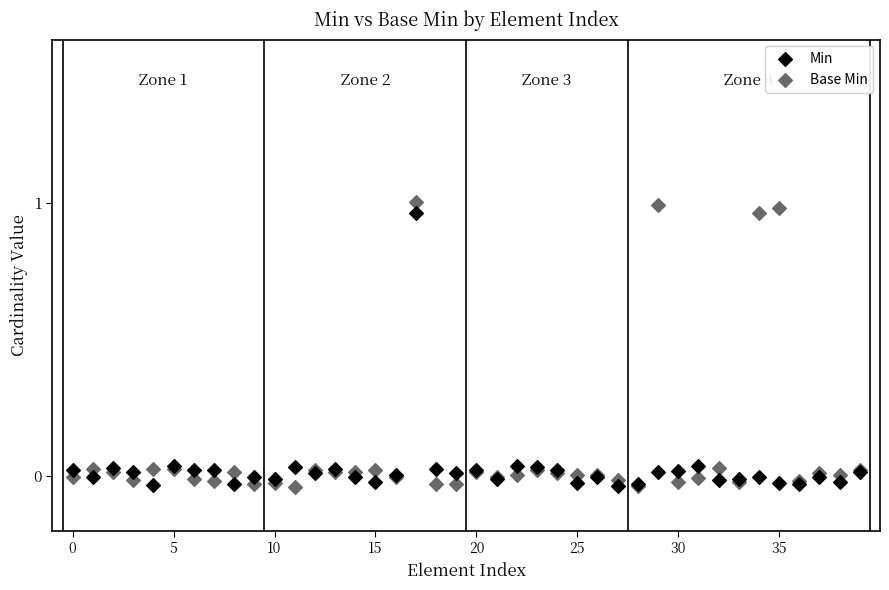

Which series contains the highest Y value?

Base Min